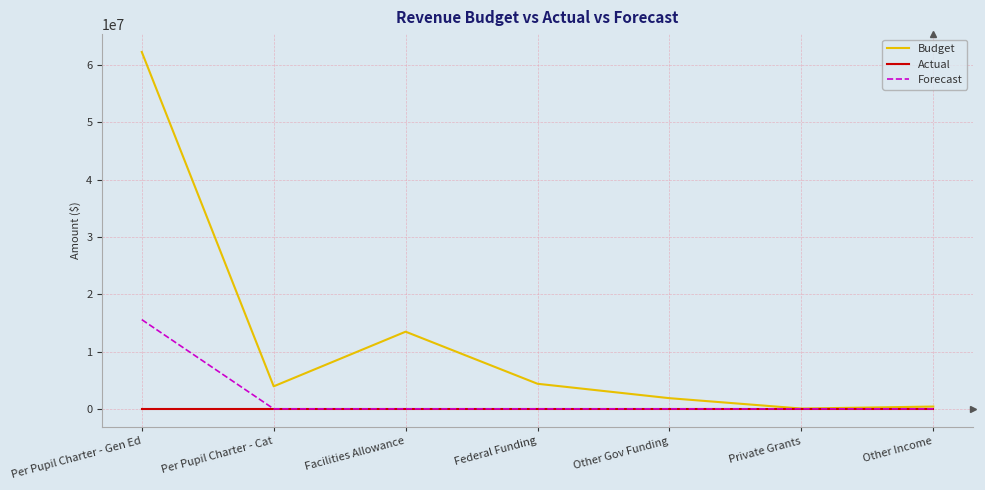

Which series has the widest spread of values?

Budget